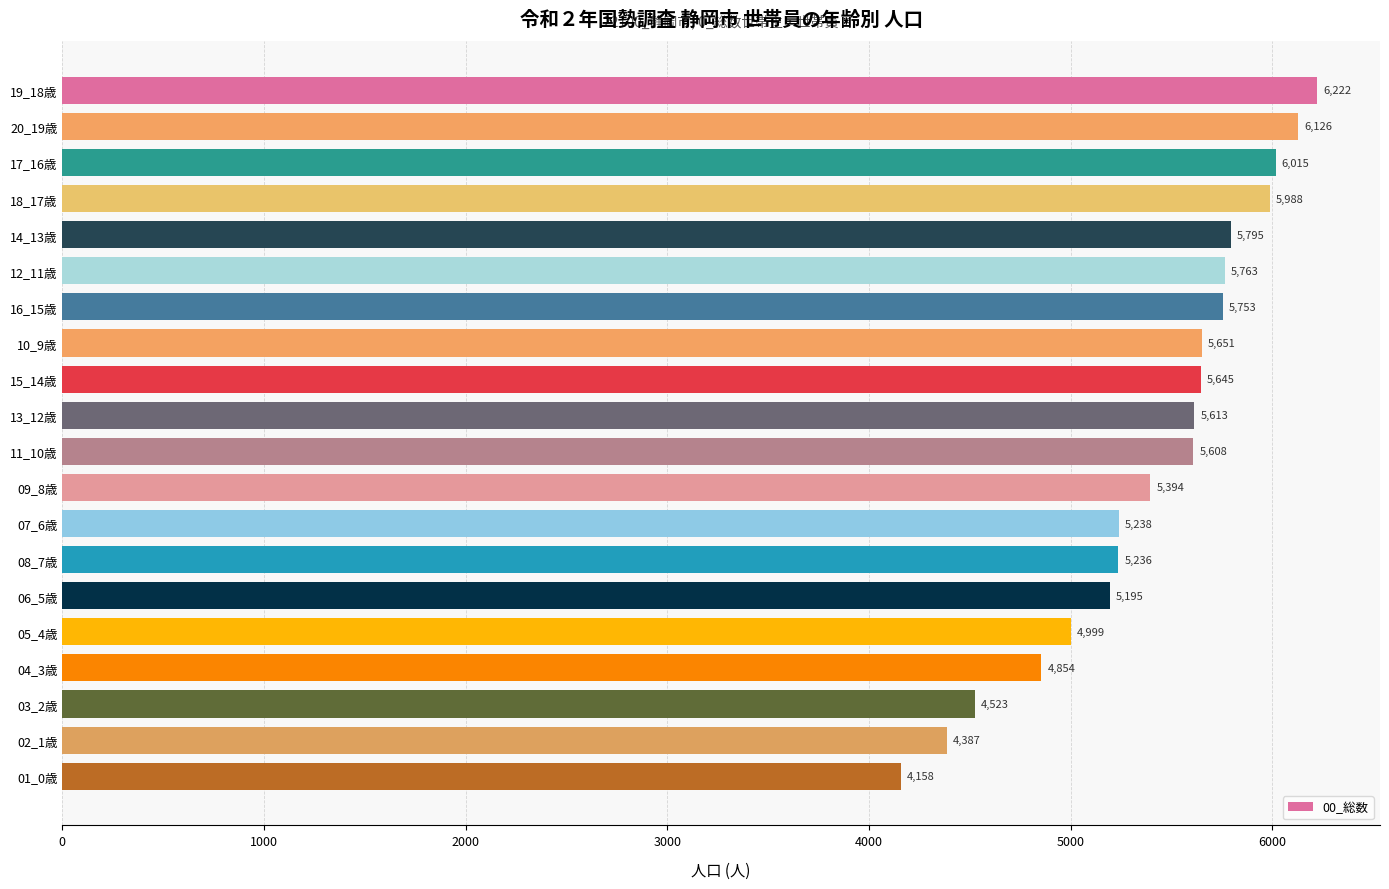

Are the bars horizontal?

Yes